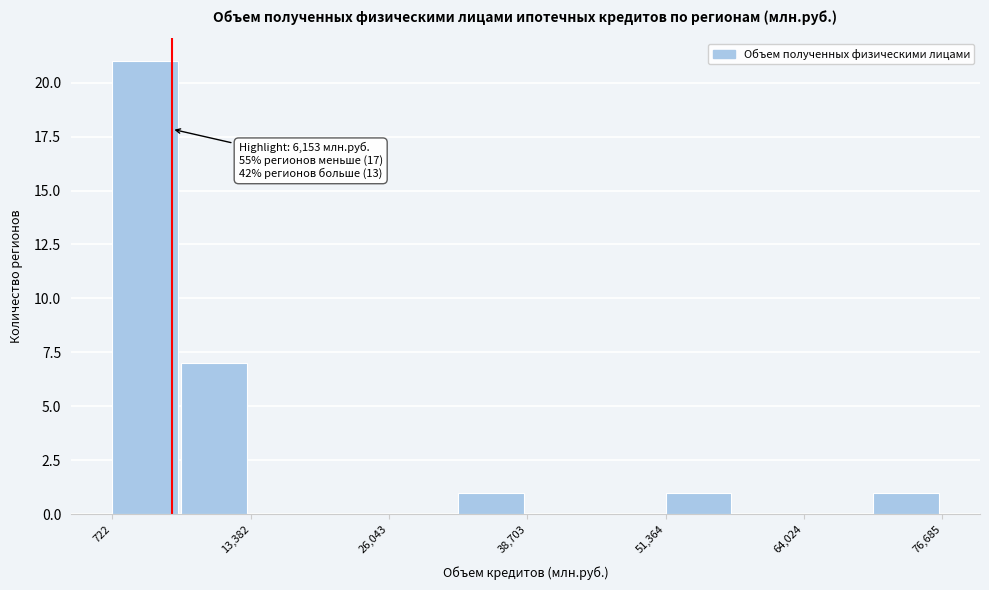

Around what value on the x-axis is the tallest bar? Give the approximate position of its centre, as read against the axis.

4000